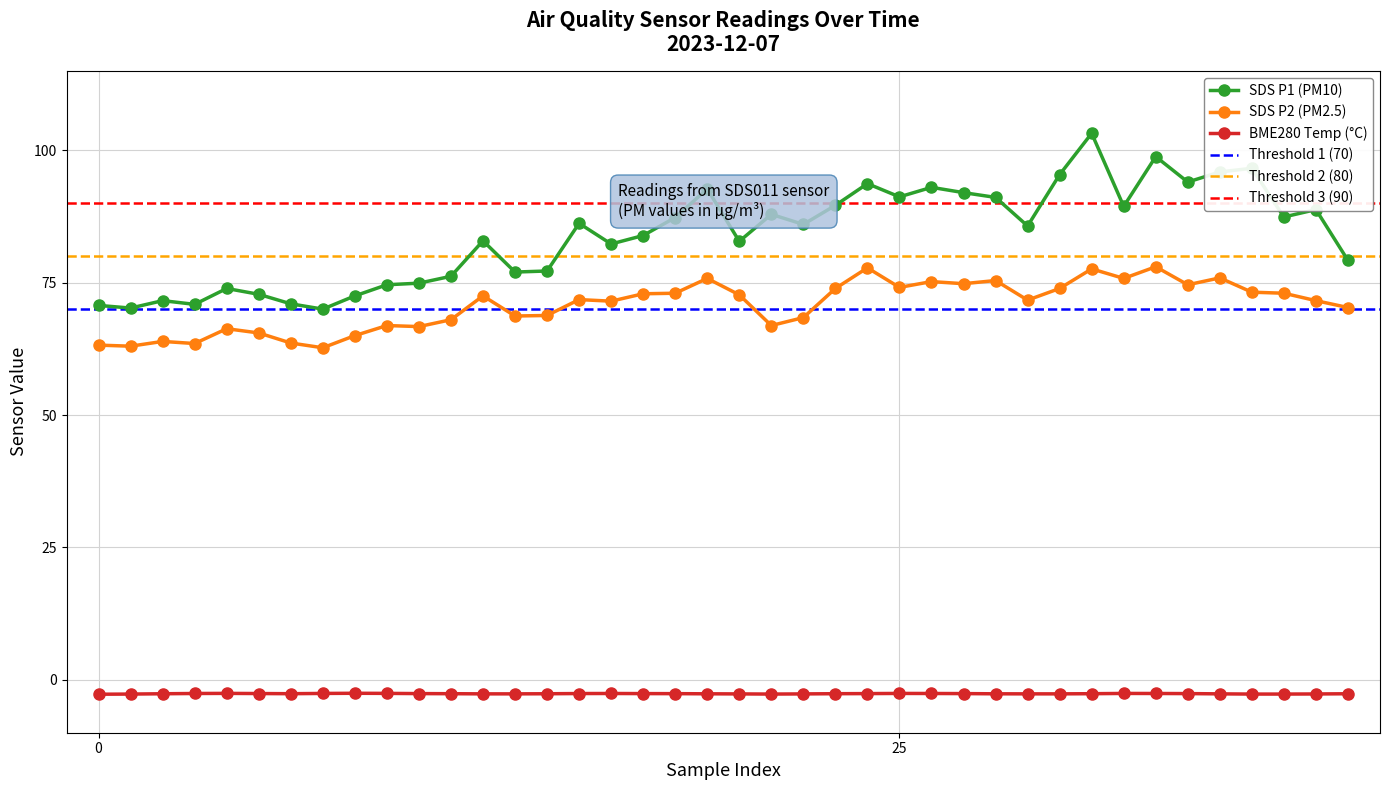

What is the sum of all SDS_P2 values?

2828.1